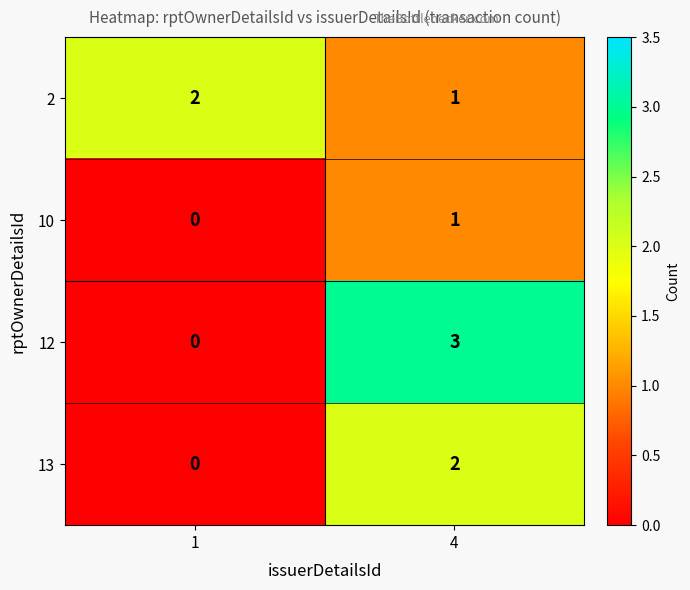

What is the greatest value displayed?

3